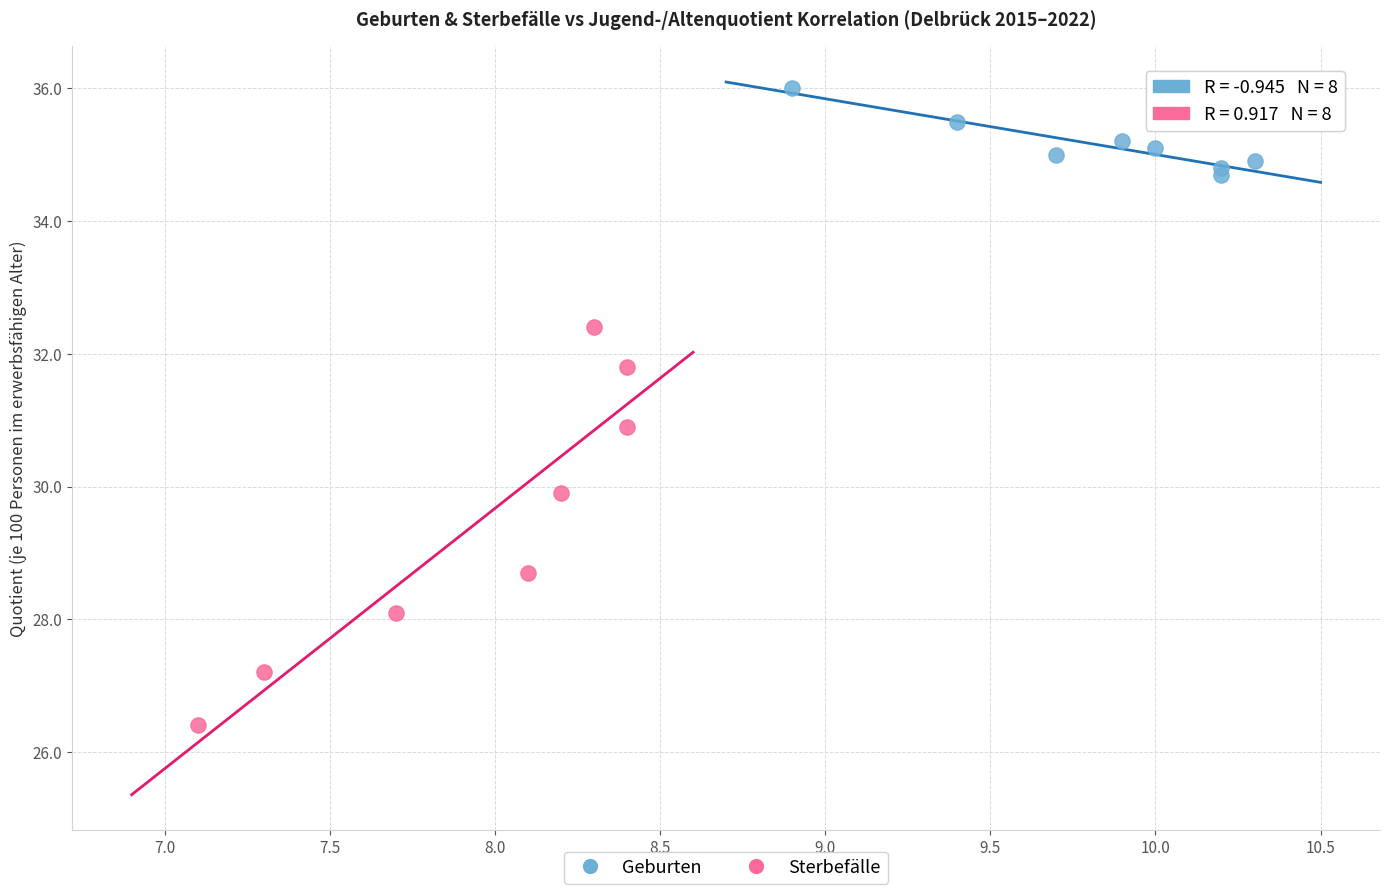

What are all the series names shown in the legend?

Geburten, Sterbefälle